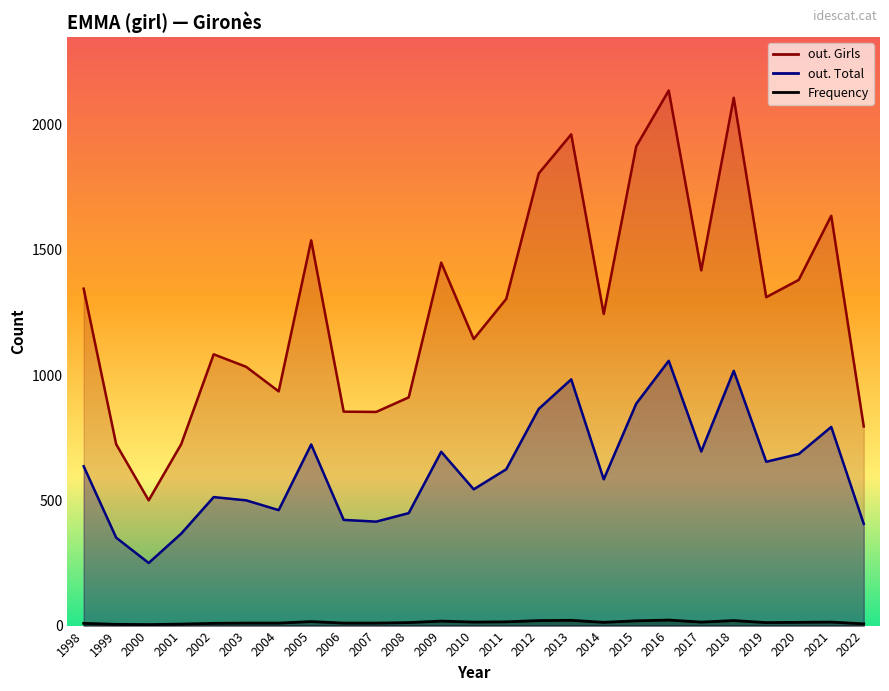

What are all the series names shown in the legend?

out. Total, out. Girls, Frequency